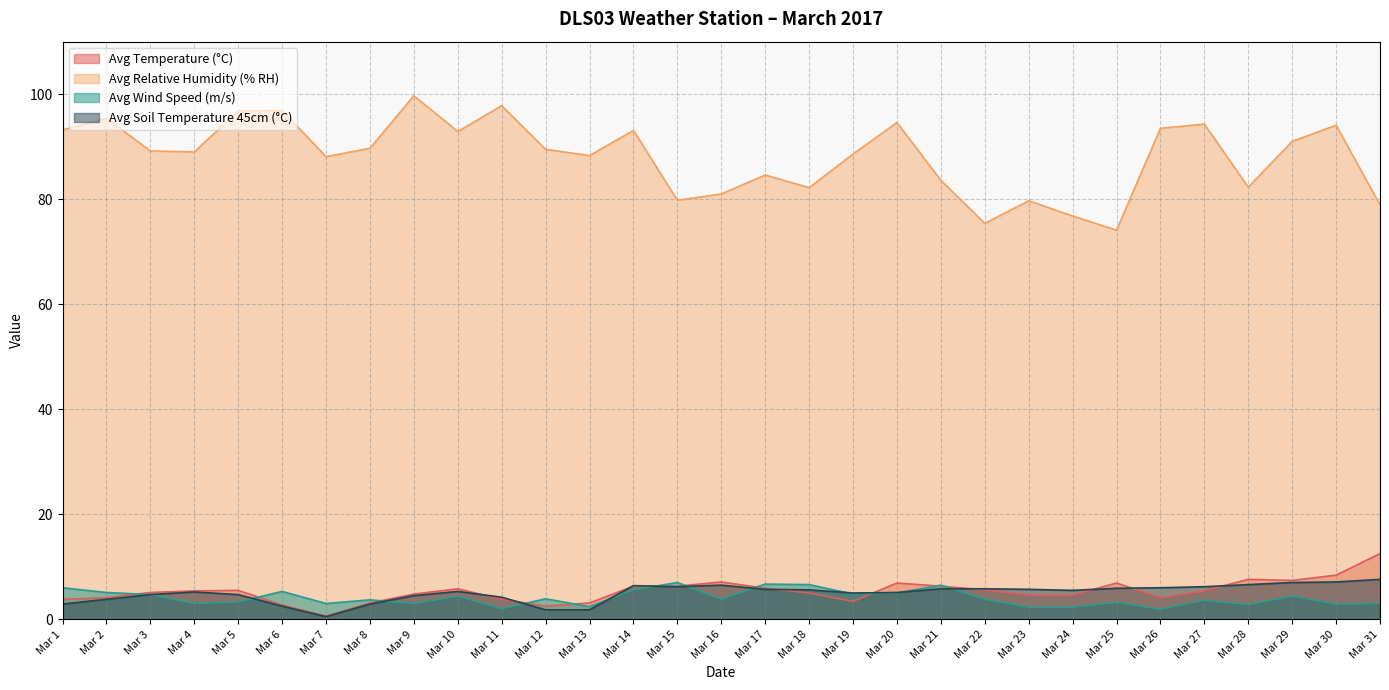

What is the sum of all Avg Wind Speed (m/s) values?

126.0